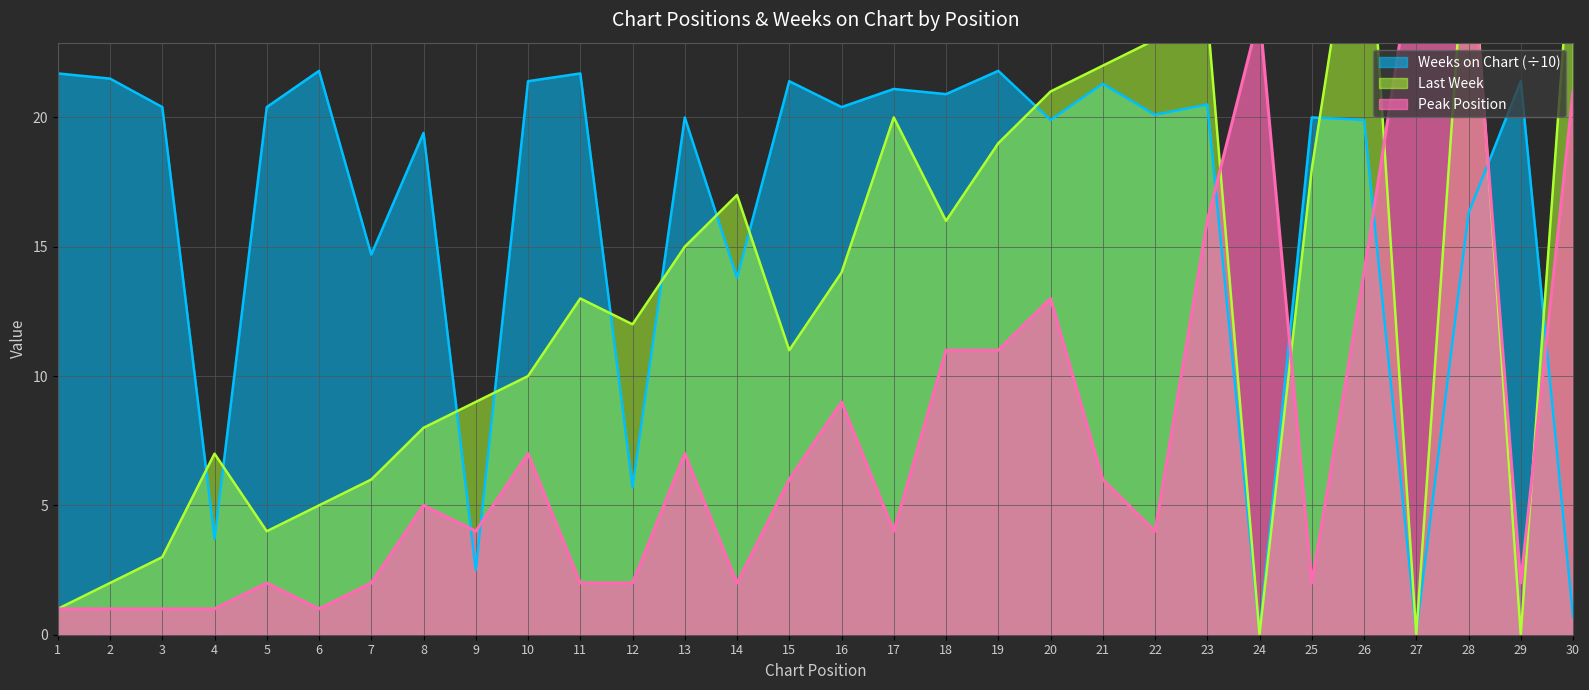

How many positive values does the Last Week series have?

27